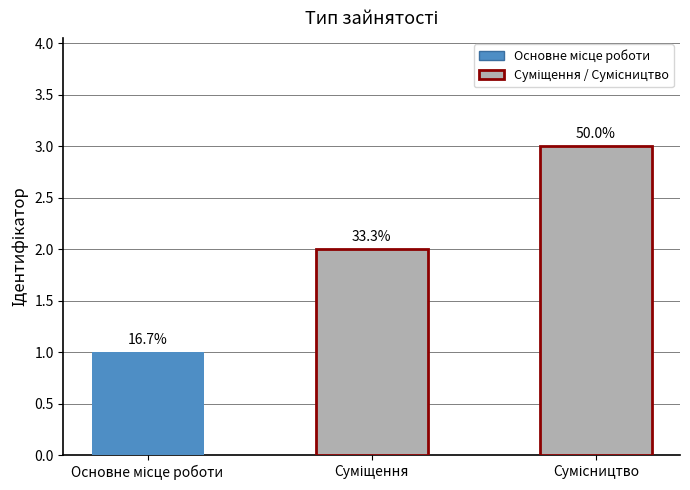

What is the label of the 2nd bar from the right?

Суміщення